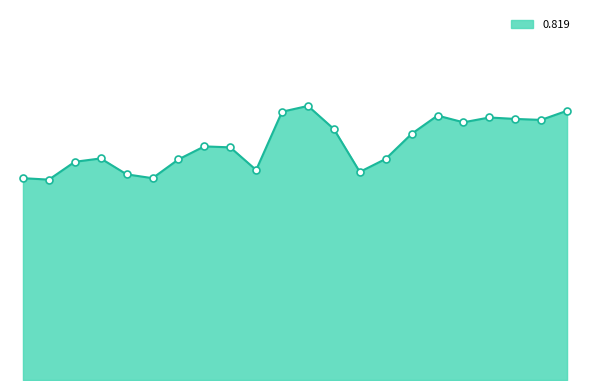

Is this an area chart (filled region under the line)?

Yes